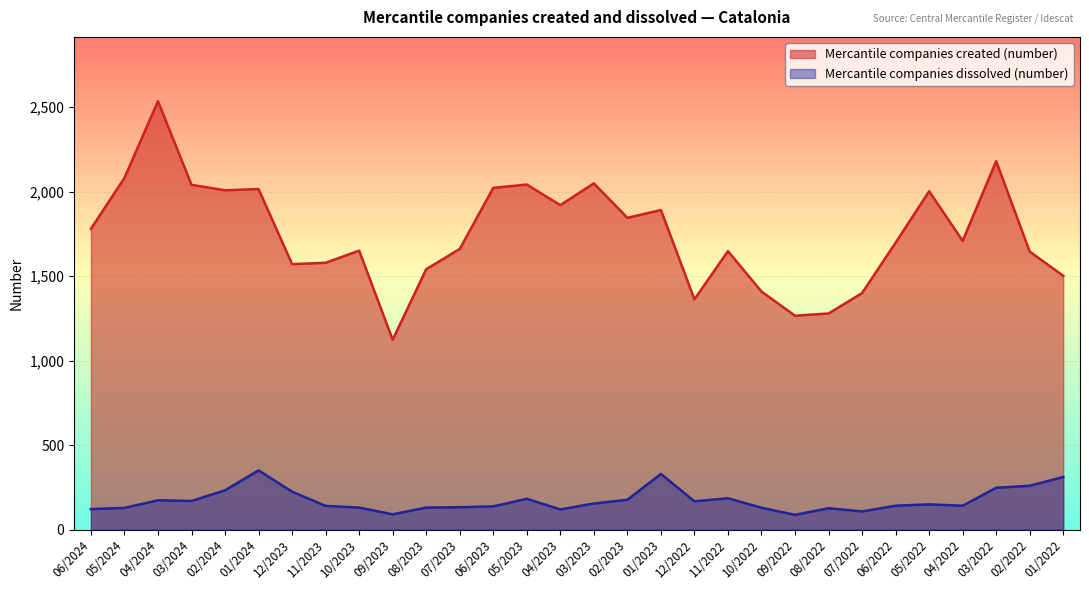

The value of Mercantile companies dissolved (number) at 06/2024 is 46. True or false?

False